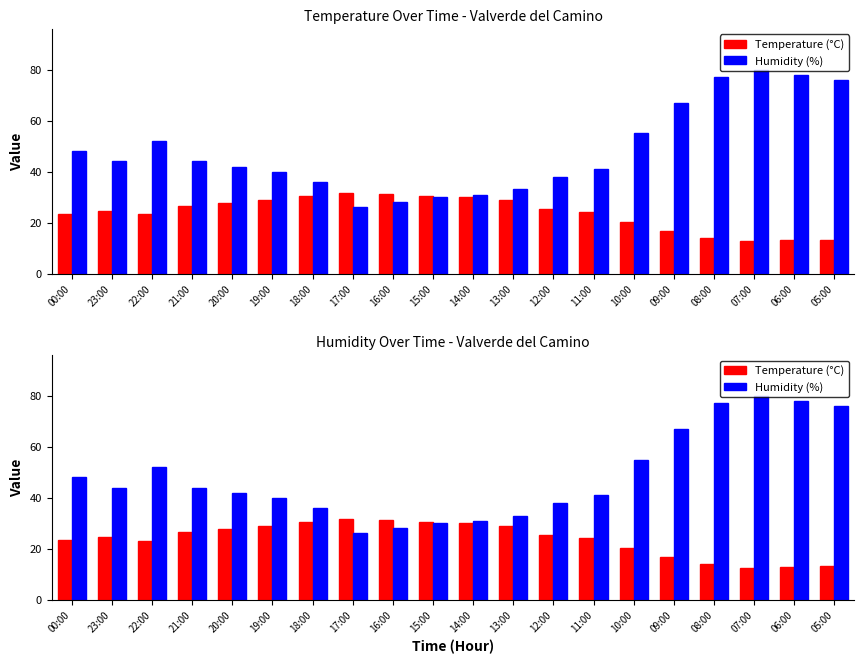

What is the average value of the Temperature (°C) series?

23.8